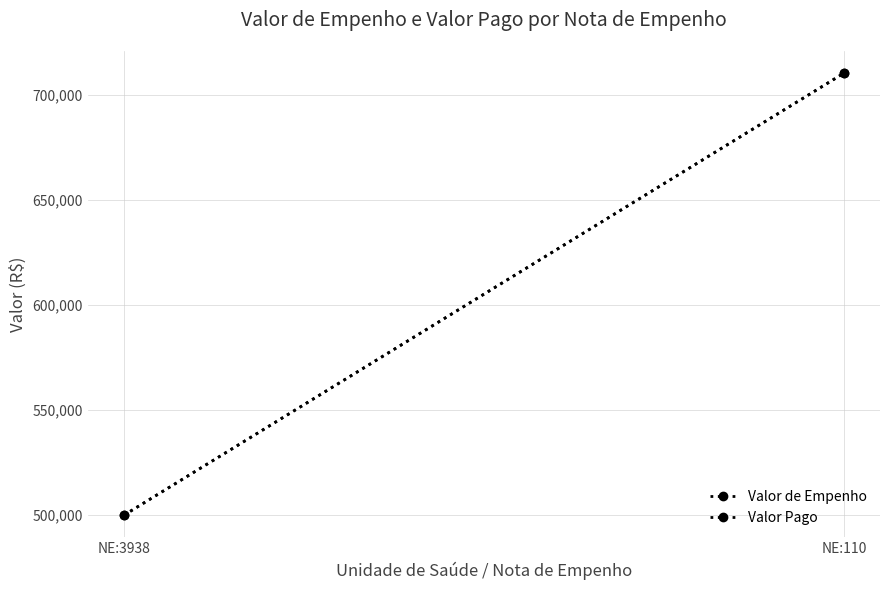

Which label corresponds to the smallest value in the chart?

NE:3938